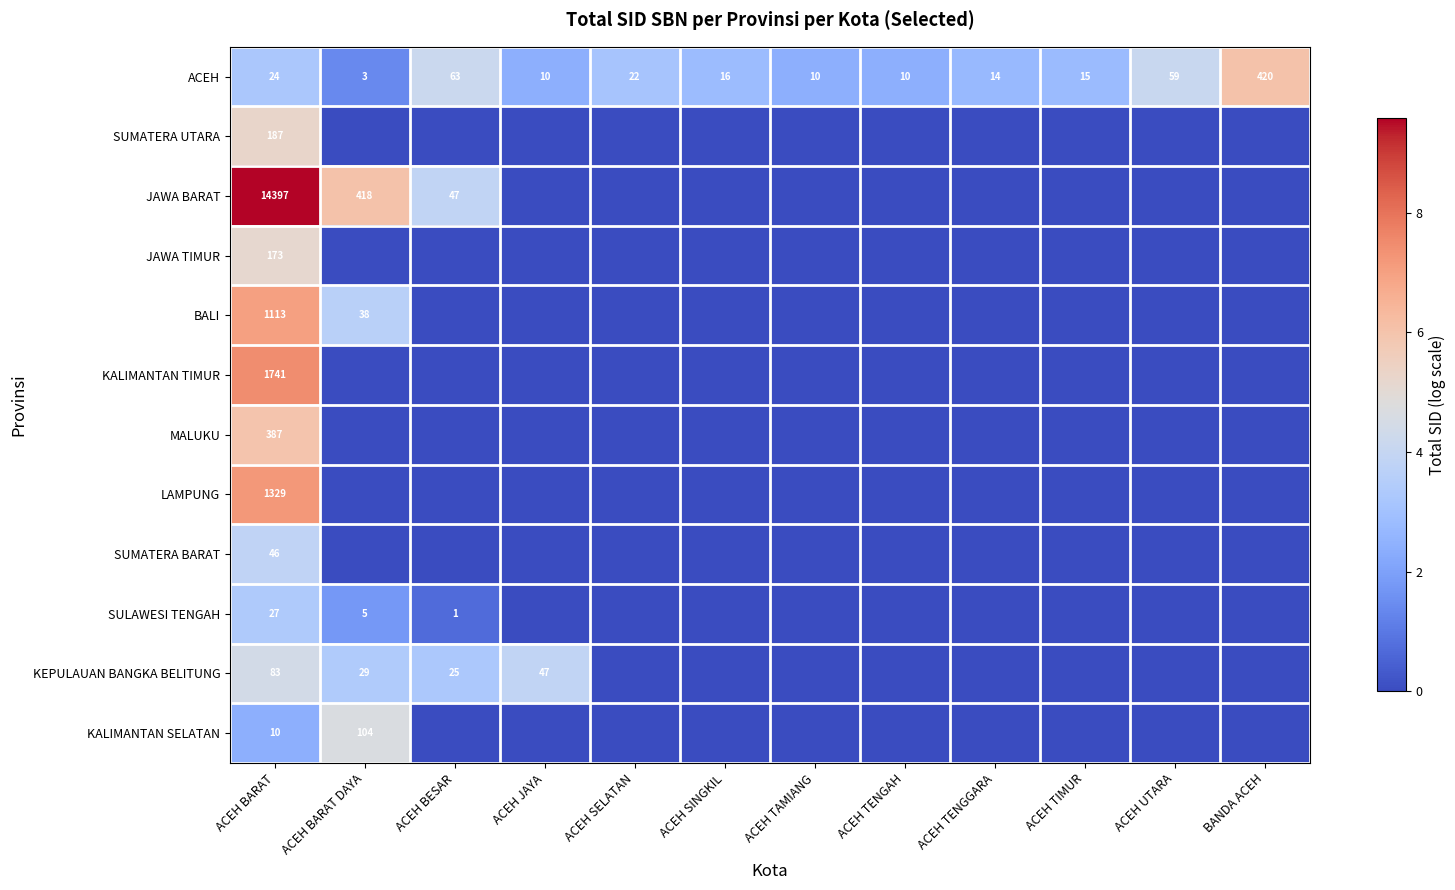

Is it true that SUMATERA BARAT equals 19 at ACEH BARAT?

False